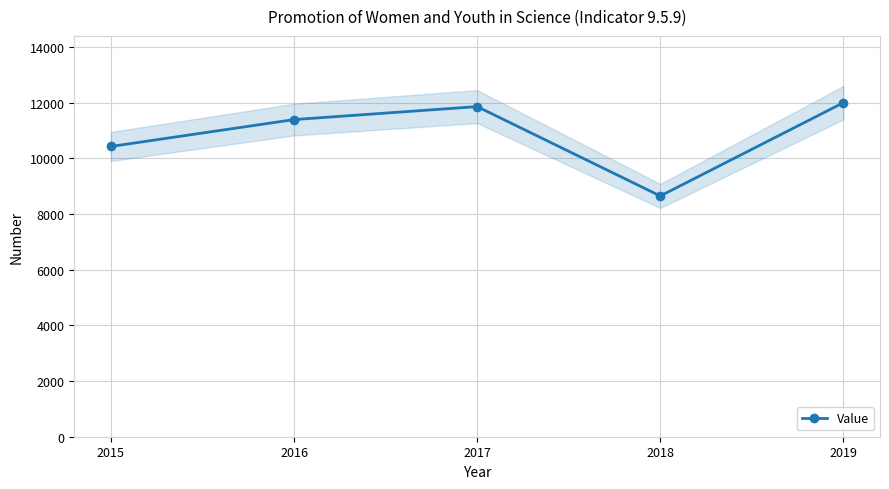

What is the ratio of the value at 2015 to the value at 2018?

1.2